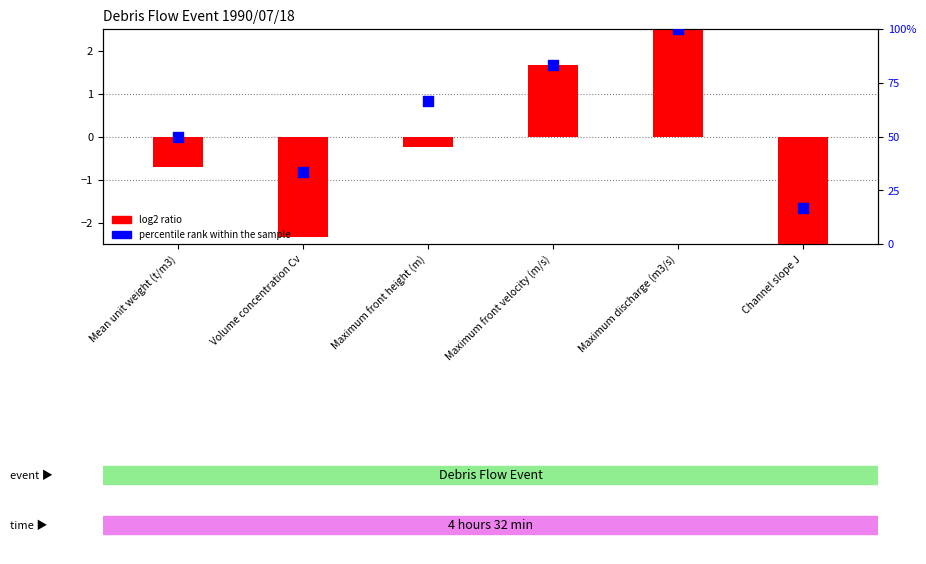

Approximately how many times larger is the value at Volume concentration Cv compared to Maximum discharge (m3/s)?

0.3